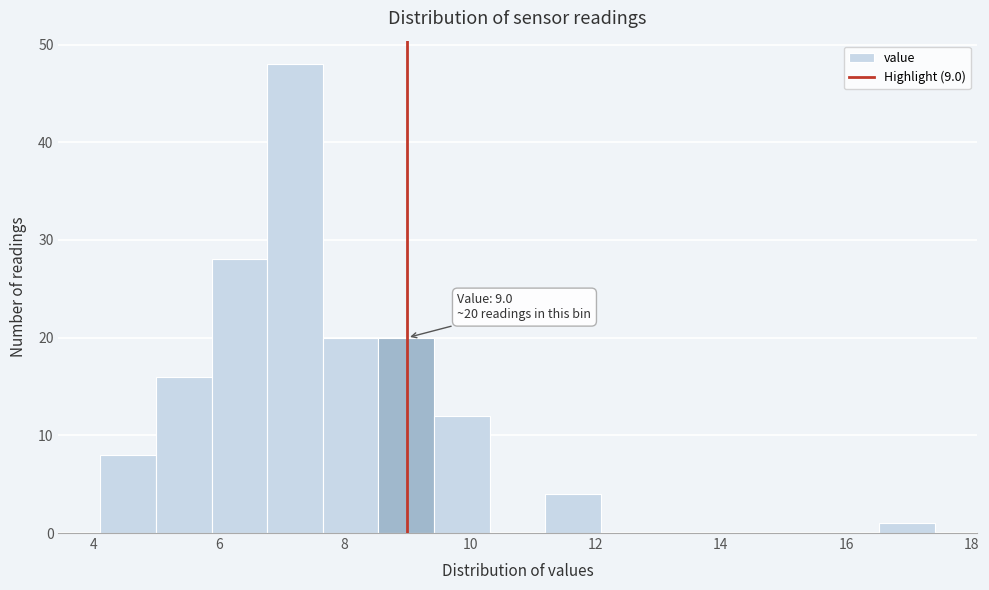

Which range on the x-axis has the tallest bar?

6.8 to 7.6